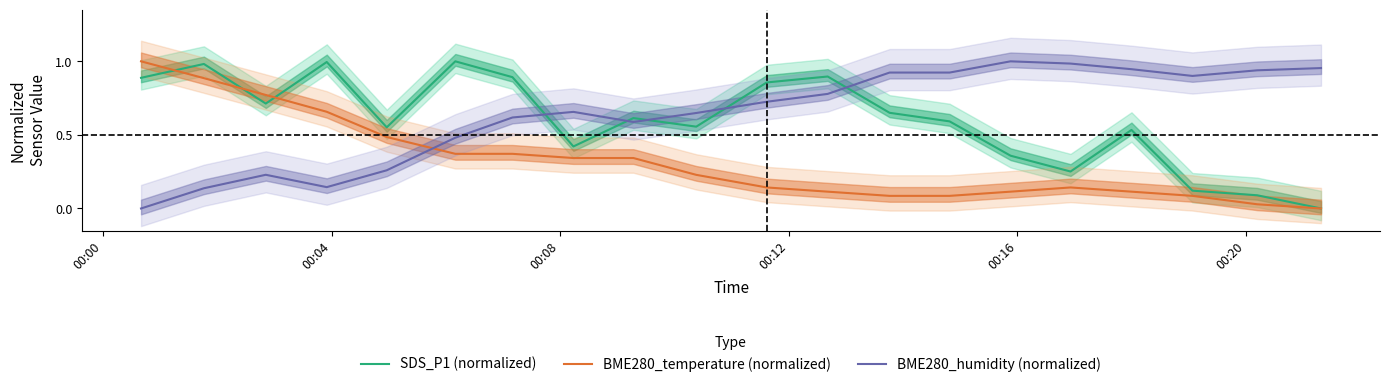

True or false: BME280_humidity (normalized) and SDS_P1 (normalized) cross at least once.

True